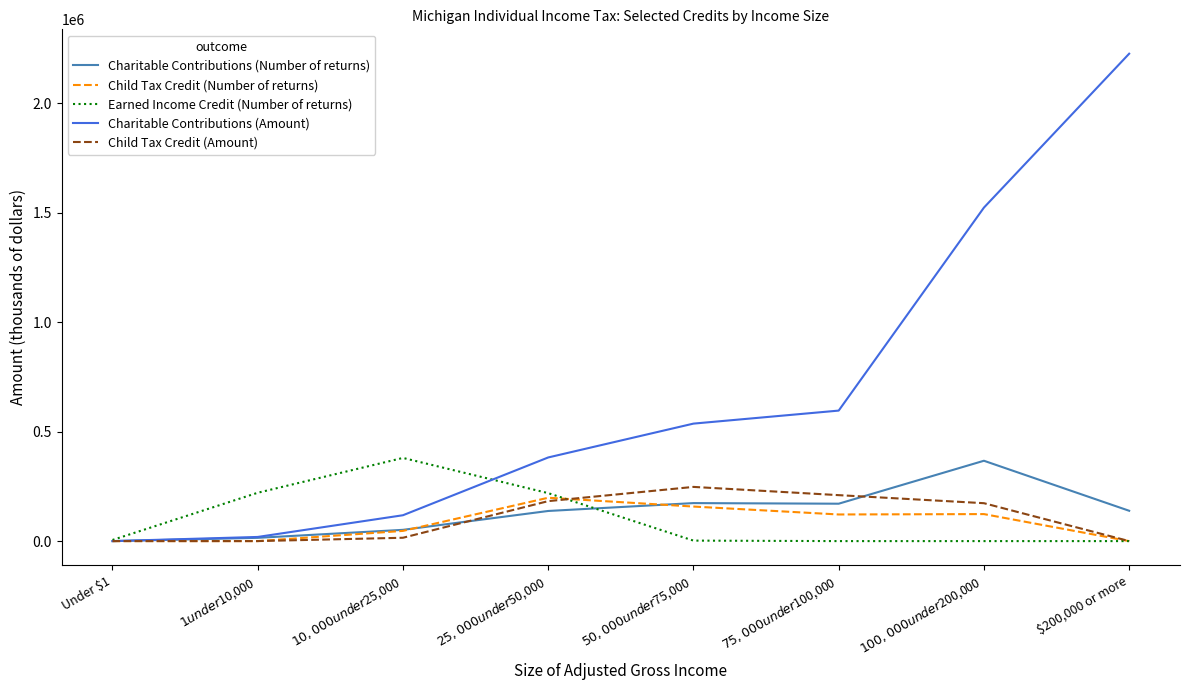

What is the maximum value for Child Tax Credit (Amount)?

247538